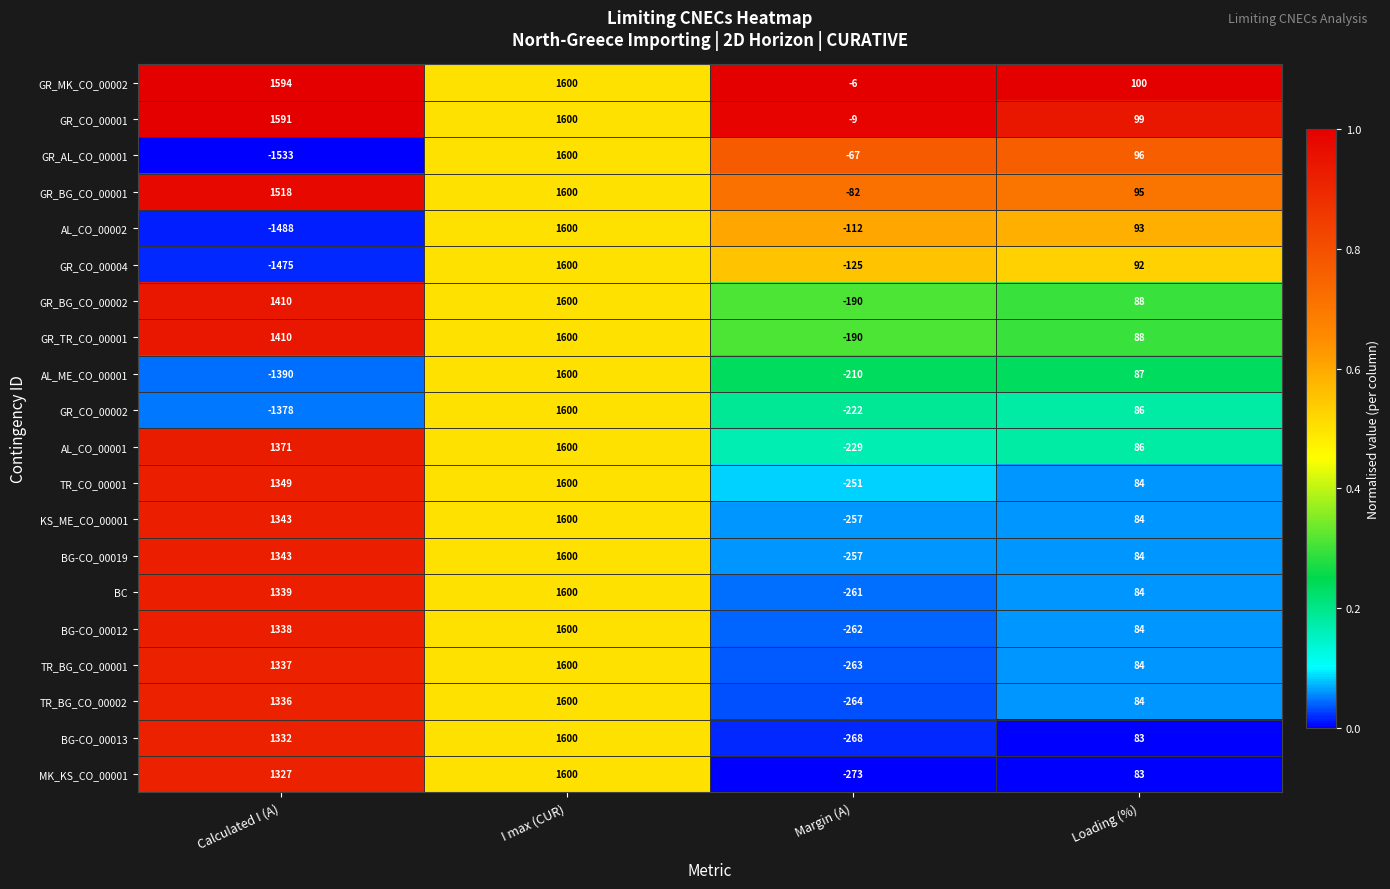

List the labels in order of TR_BG_CO_00002 value, largest first.

I max (CUR), Calculated I (A), Loading (%), Margin (A)